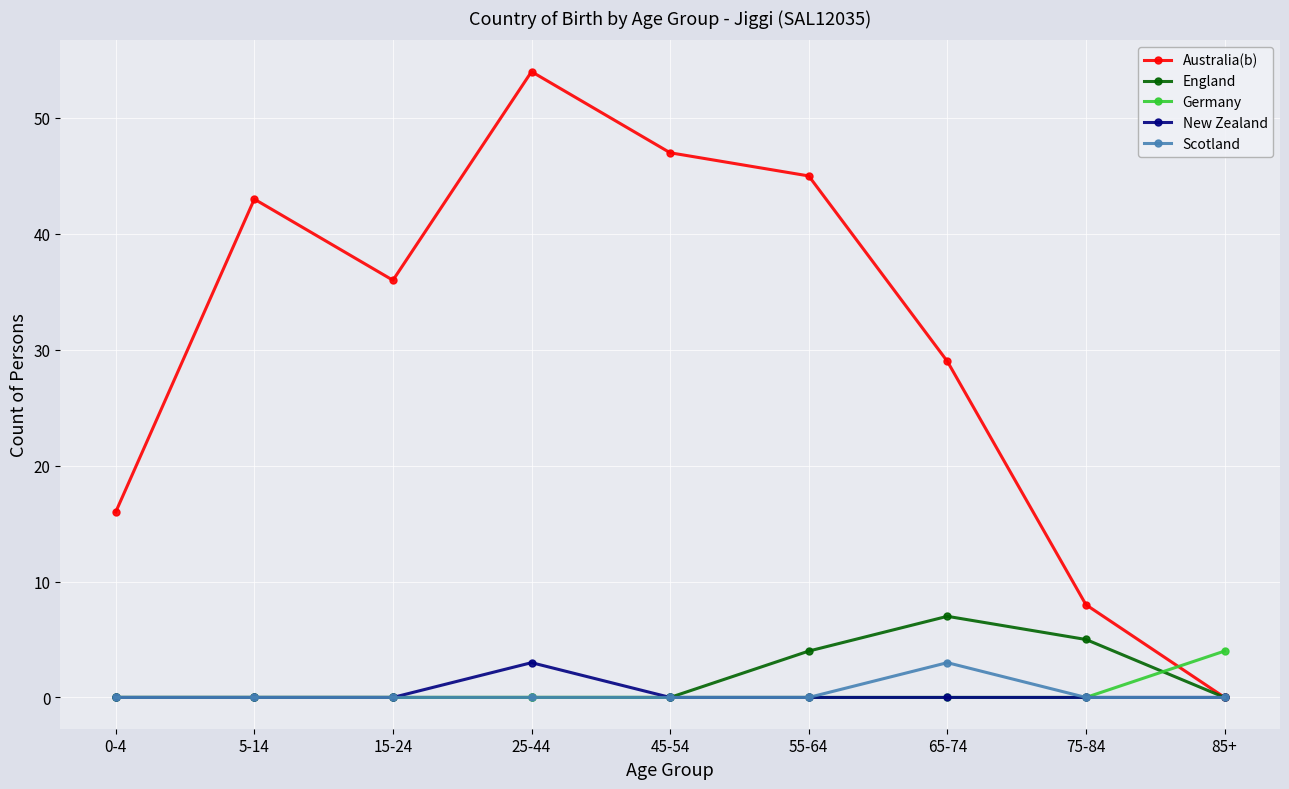

At how many categories does at least one series exceed 38?

4